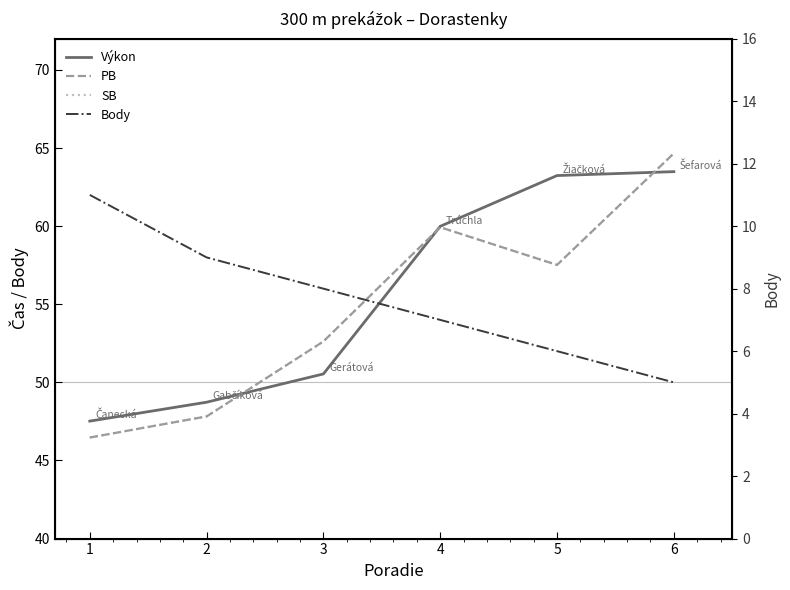

What is the total value across all series at 5?

184.3